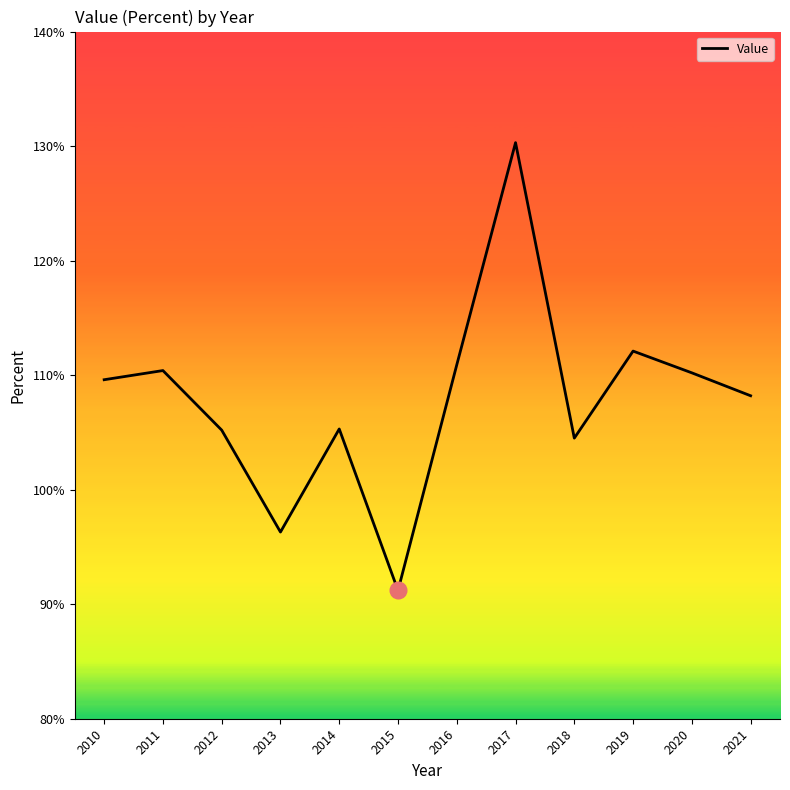

What is the maximum value shown in the chart?

130.3